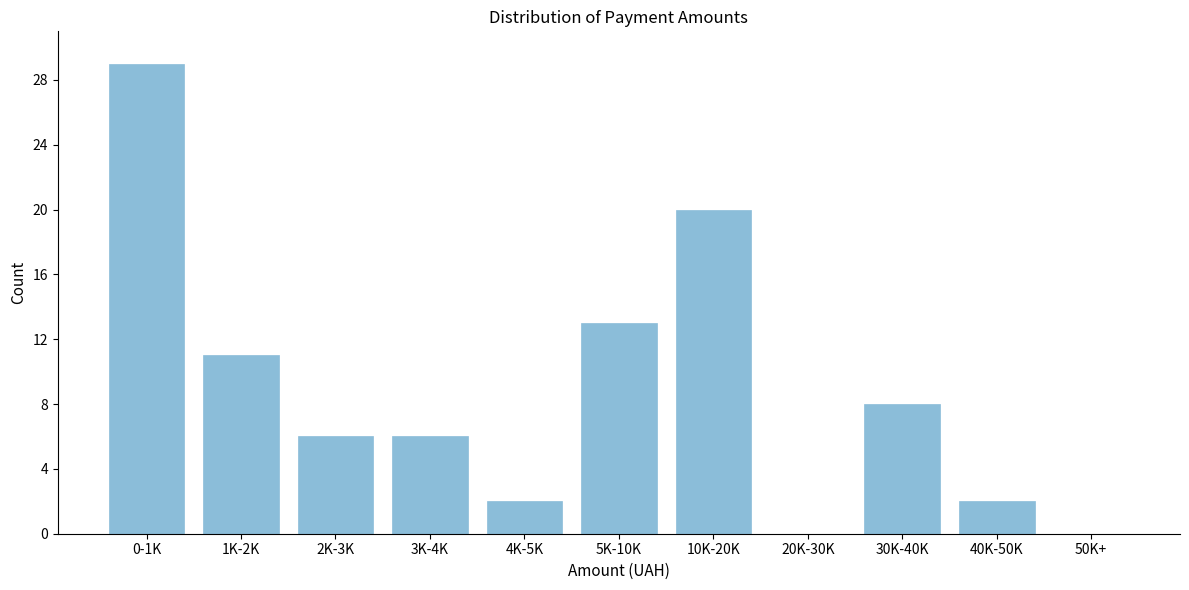

Reading right to left, what are all the values shown in this chart?

50K+=0	40K-50K=2	30K-40K=8	20K-30K=0	10K-20K=20	5K-10K=13	4K-5K=2	3K-4K=6	2K-3K=6	1K-2K=11	0-1K=29